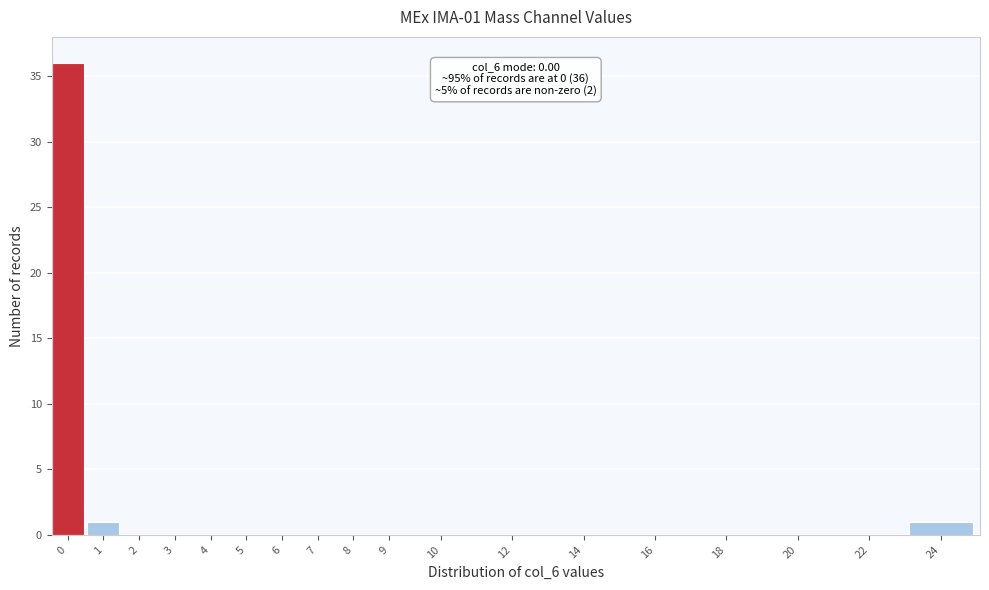

Reading left to right, what are all the values shown in this chart?

0=36	1=1	2=0	3=0	4=0	5=0	6=0	7=0	8=0	9=0	10=0	12=0	14=0	16=0	18=0	20=0	22=0	24=1